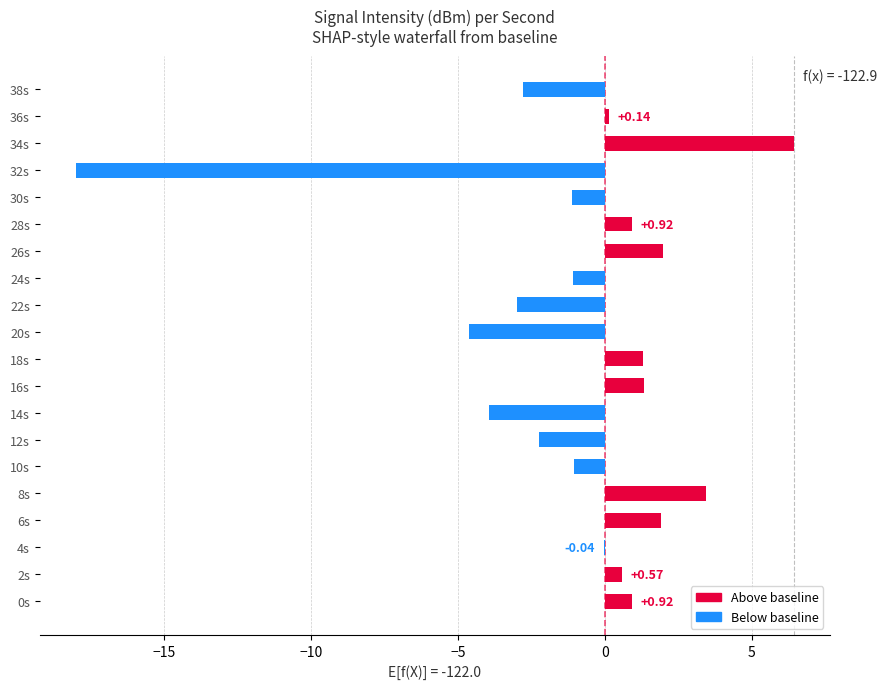

How many positive values are there?

10